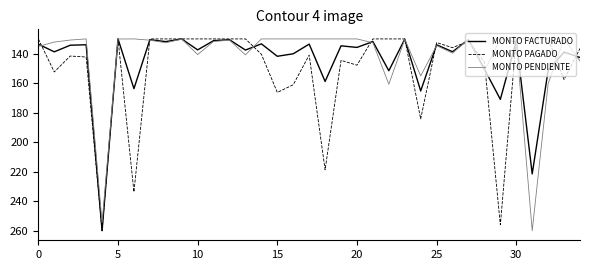

What is the maximum value shown in the chart?

260.0